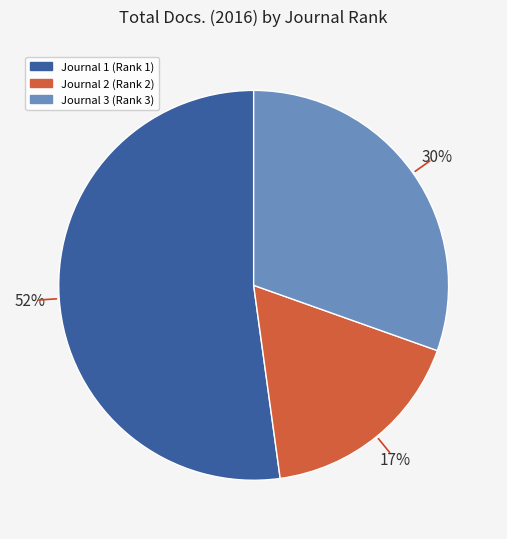

To the nearest percent, what is the difference between the largest and smallest slice percentages?

35%